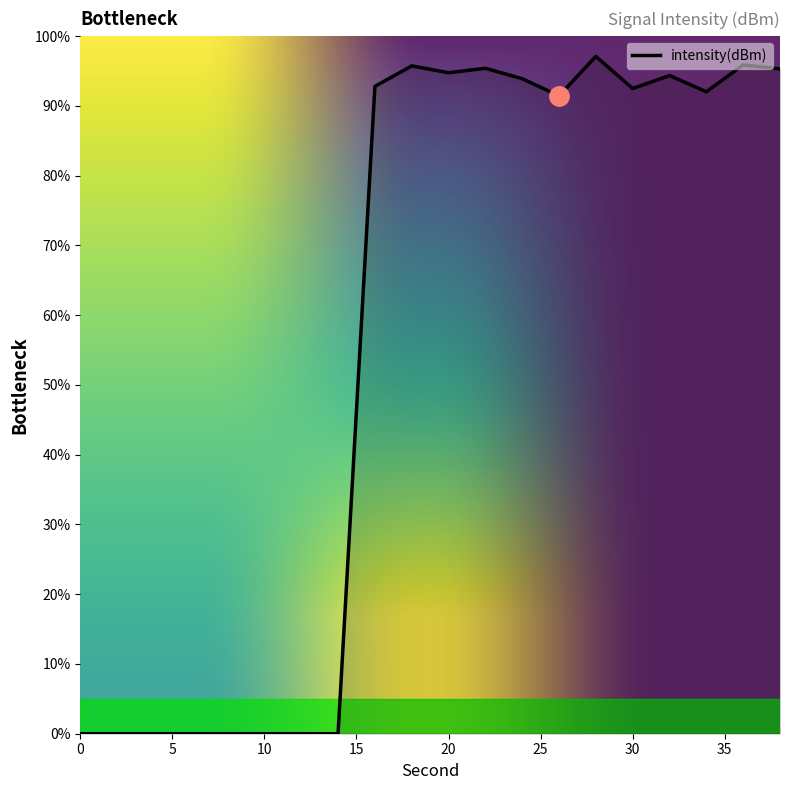

What is the maximum value shown in the chart?

97.1